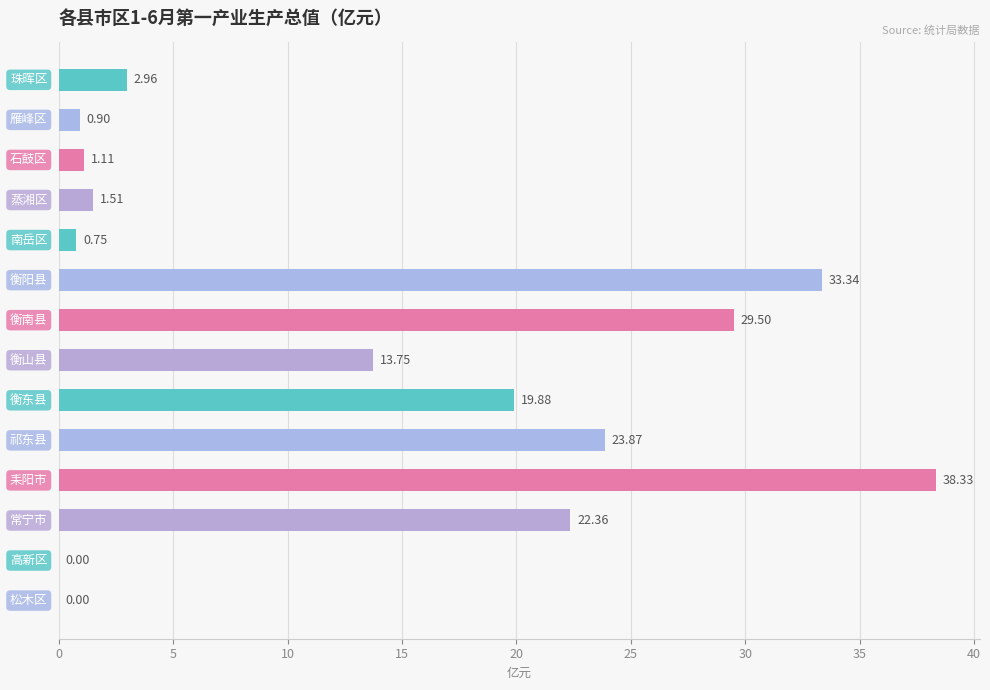

What is the sum of all values?

188.3